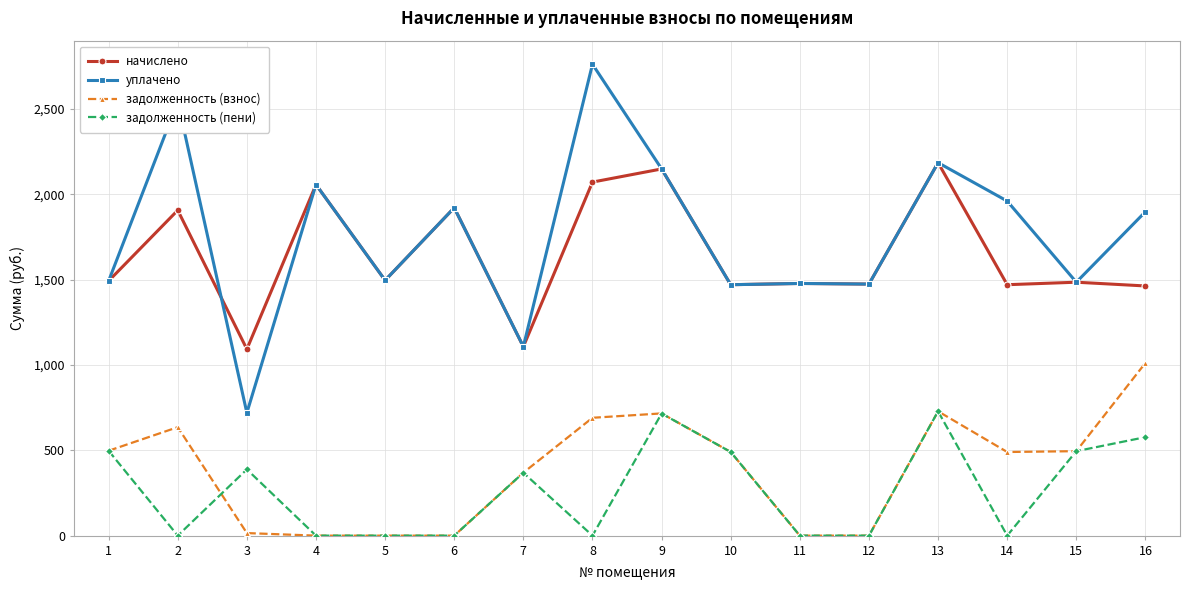

What is the sum of the начислено values at 9 and 5?

3644.0